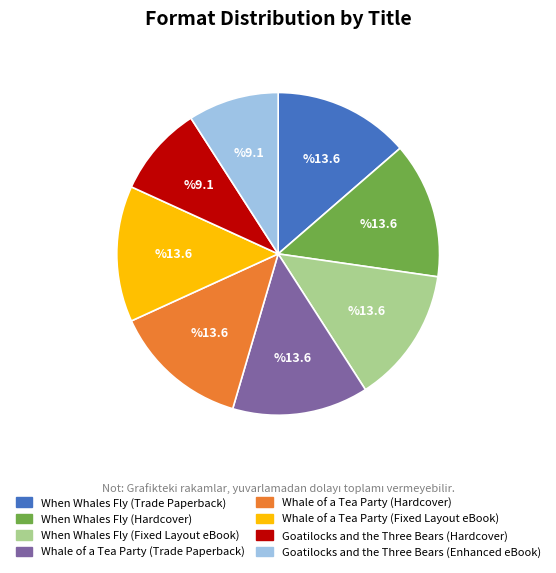

Count the number of slices in the pie.

8